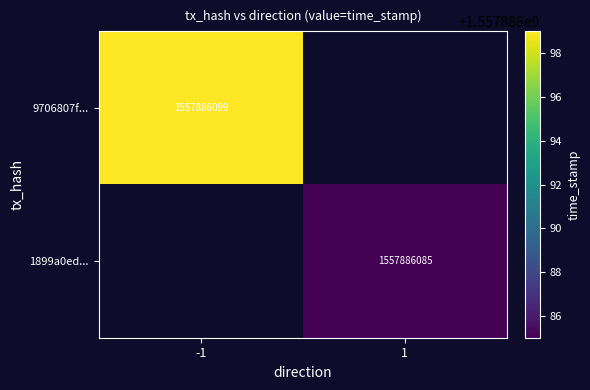

Reading left to right, extract all data points from this chart.

9706807fefb65bc74e2bd183a04c81a98466633: -1	1557886099
1899a0eda7dcfb94e50a748e6e0bf6edda79210: 1	1557886085